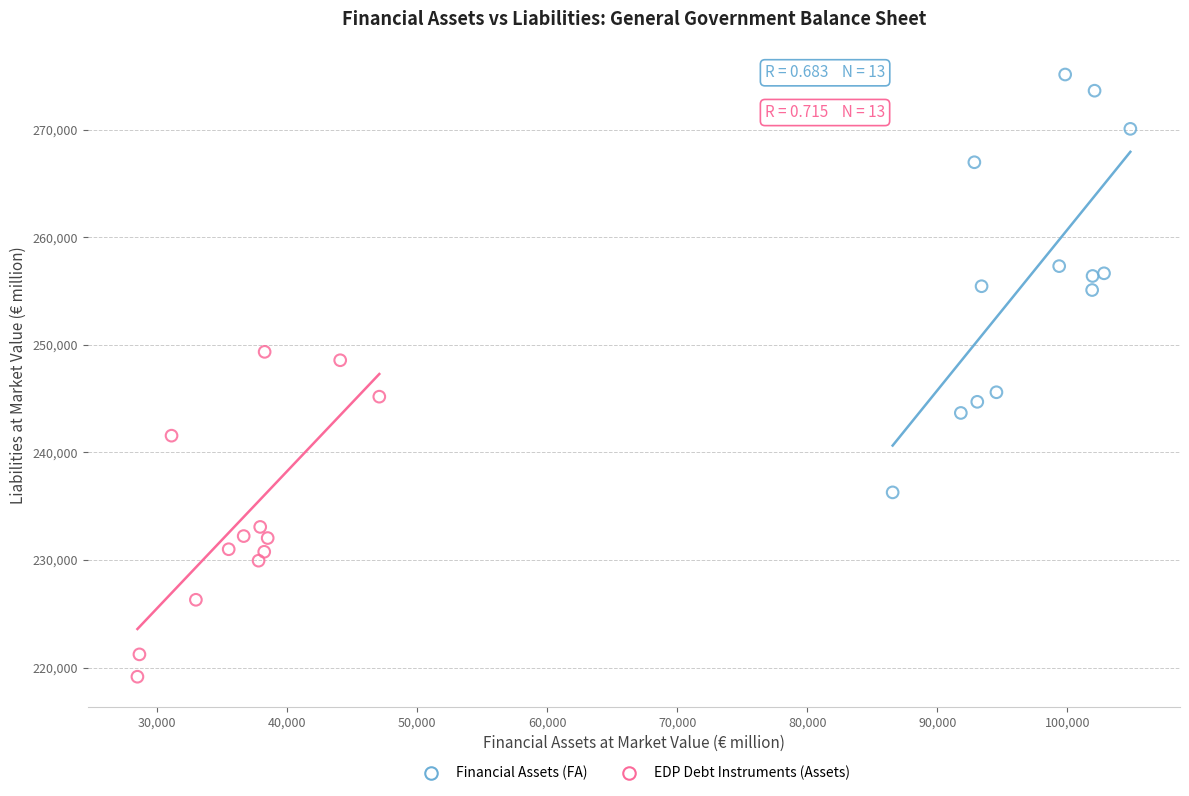

Which series contains the highest Y value?

Financial Assets (FA)